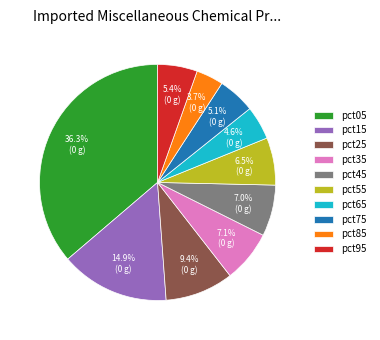

True or false: pct15 accounts for 29% of the total.

False